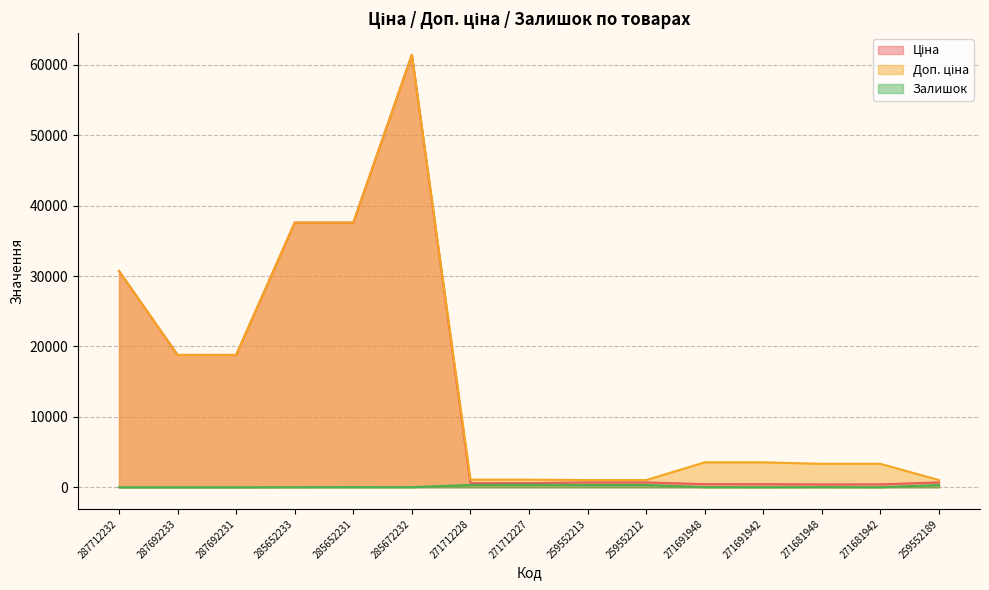

Is the value of Ціна at 287712232 greater than the value of Залишок at 271691948?

Yes